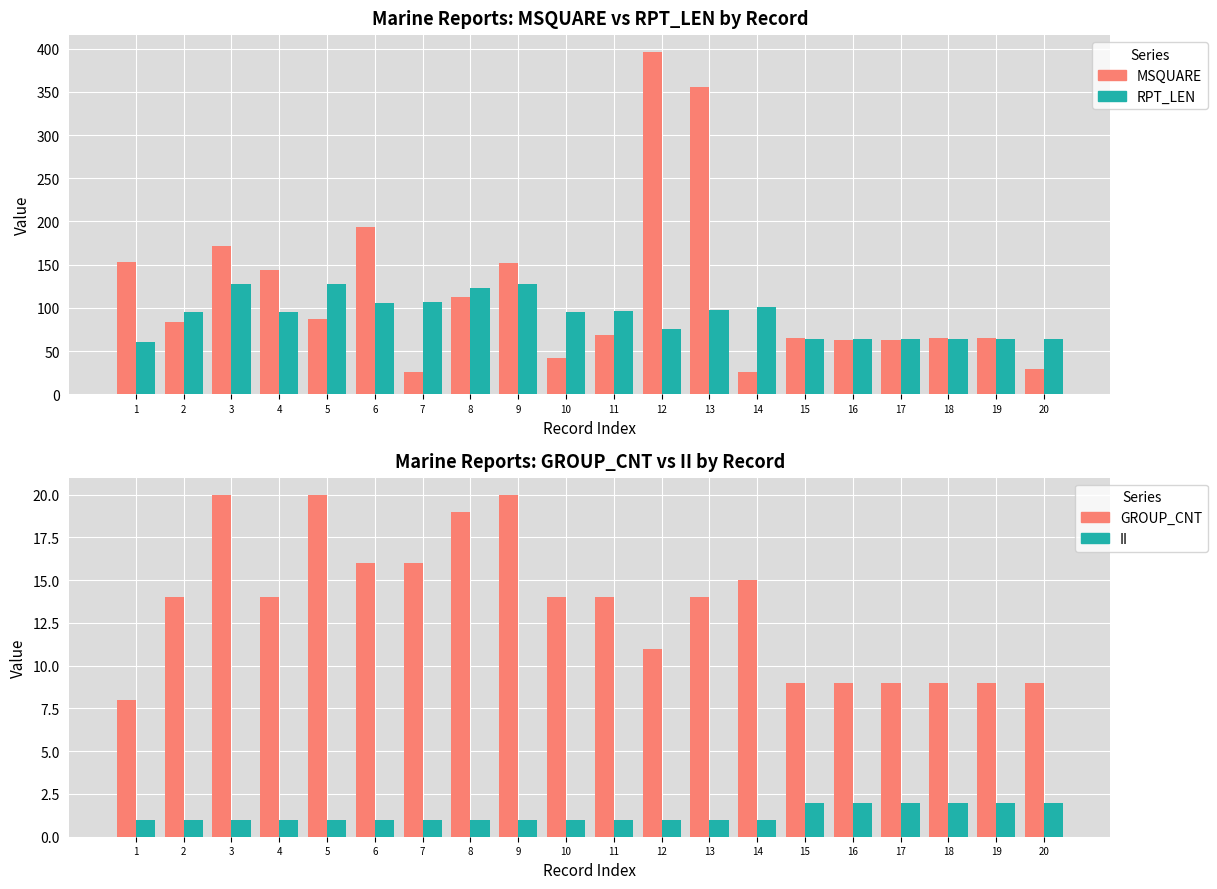

The value of MSQUARE at 7 is 26. True or false?

True